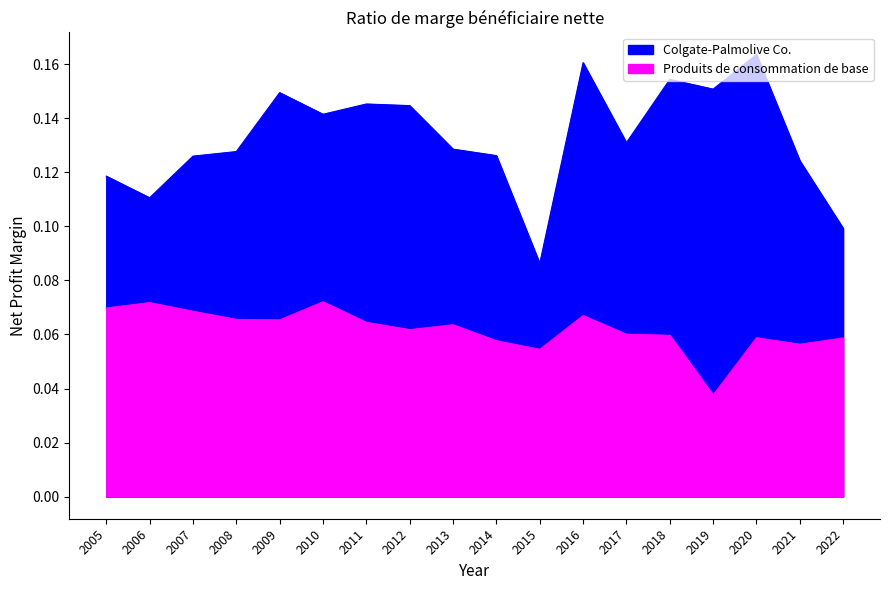

Which has a higher value, 2012 or 2008?

2012